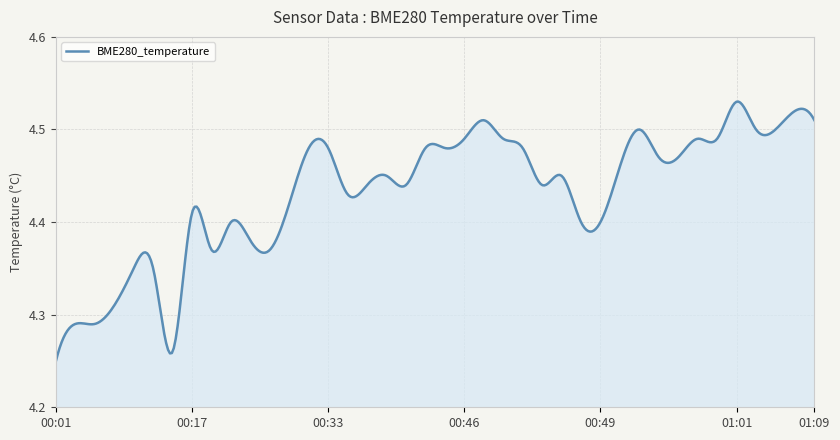

What is the difference between the maximum and minimum values?

0.3